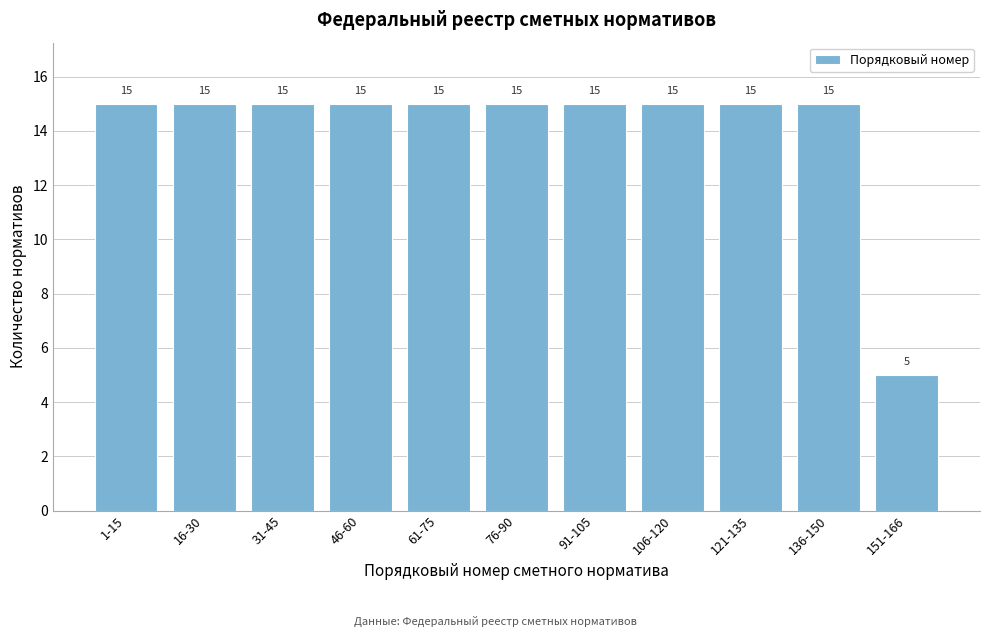

Reading right to left, what are all the values shown in this chart?

151-166=5	136-150=15	121-135=15	106-120=15	91-105=15	76-90=15	61-75=15	46-60=15	31-45=15	16-30=15	1-15=15